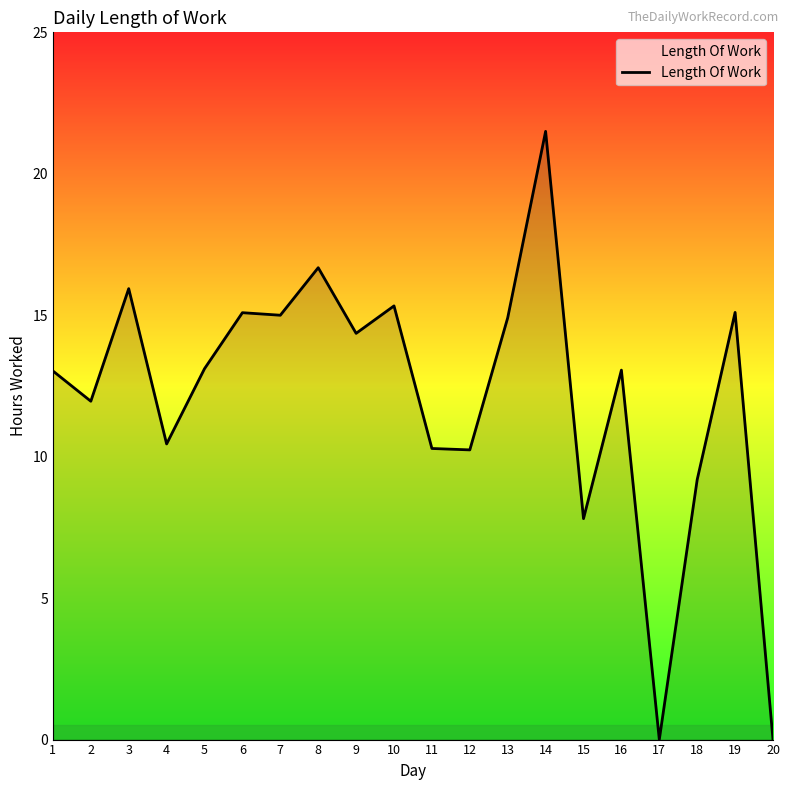

What is the ratio of the value at 6 to the value at 16?

1.2